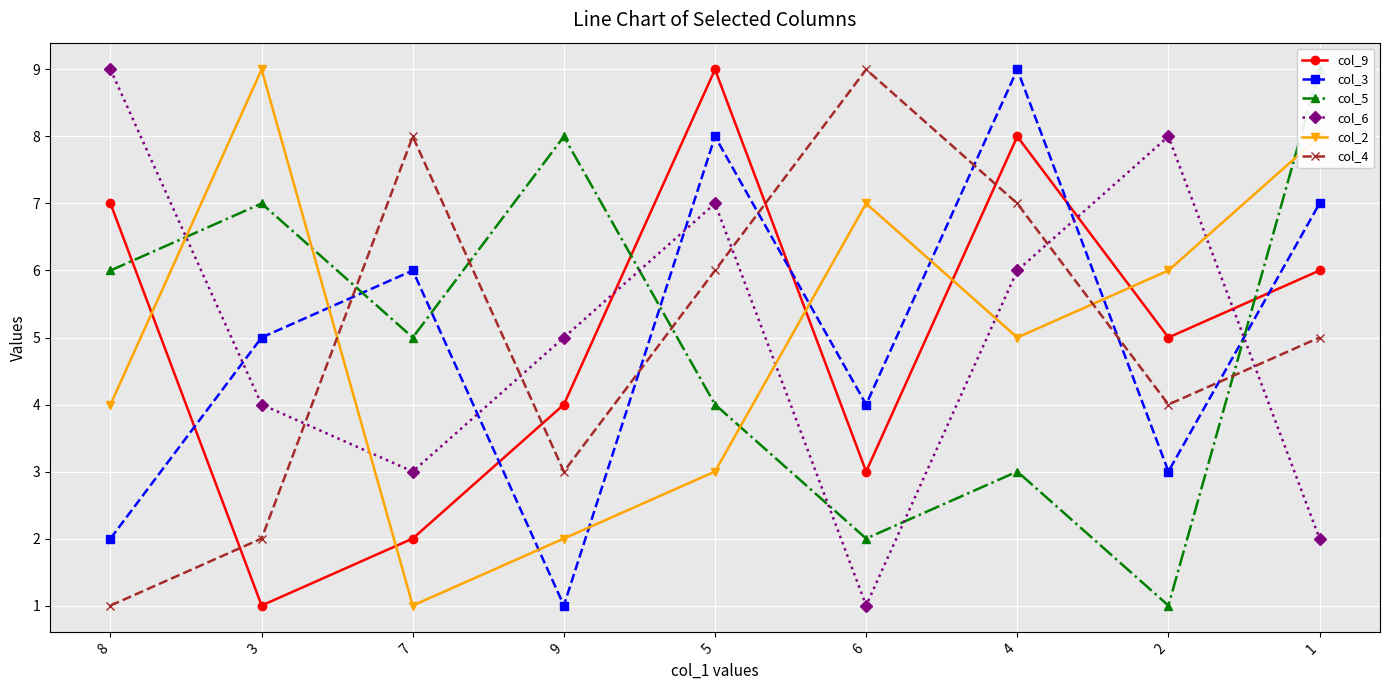

Is it true that col_4 equals 0 at 3?

False